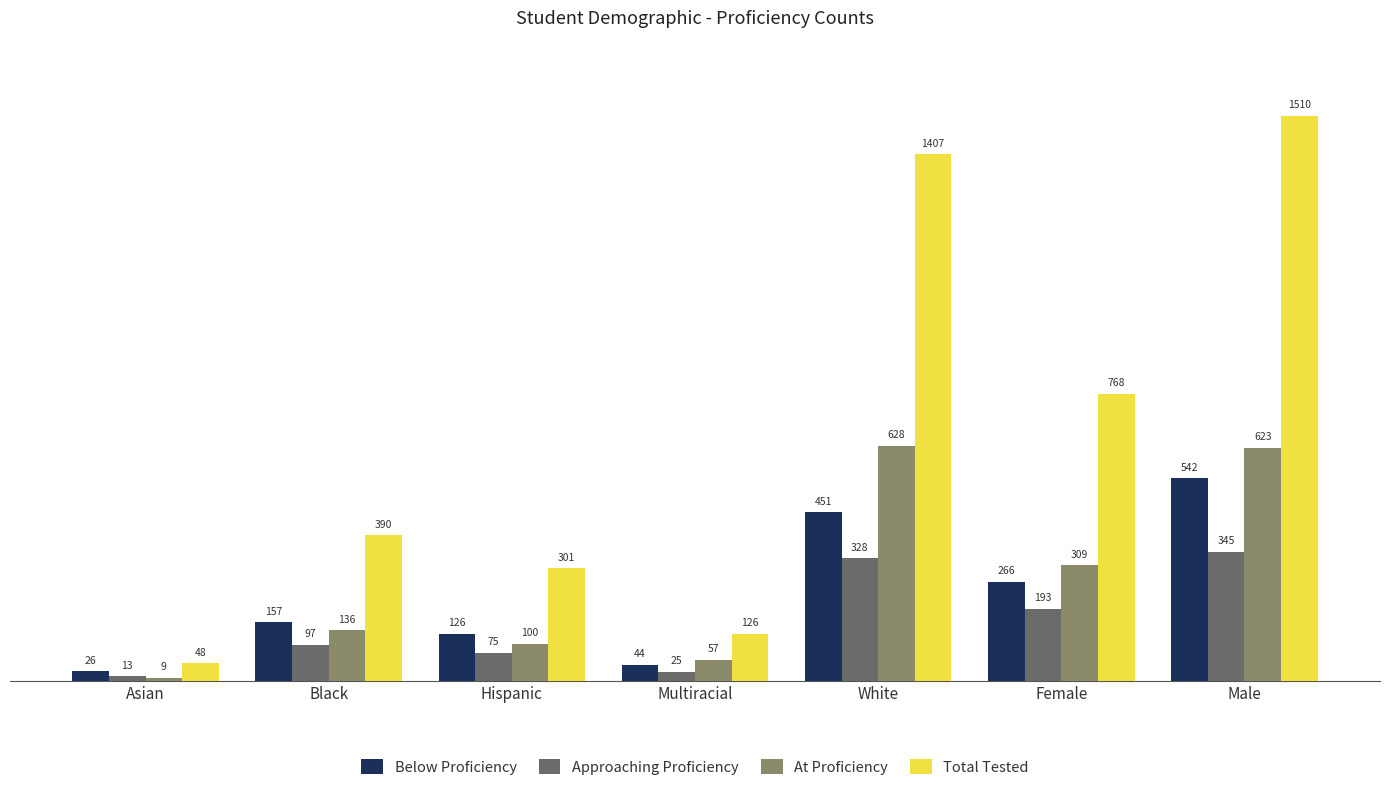

Which category has the highest value across all series?

Male